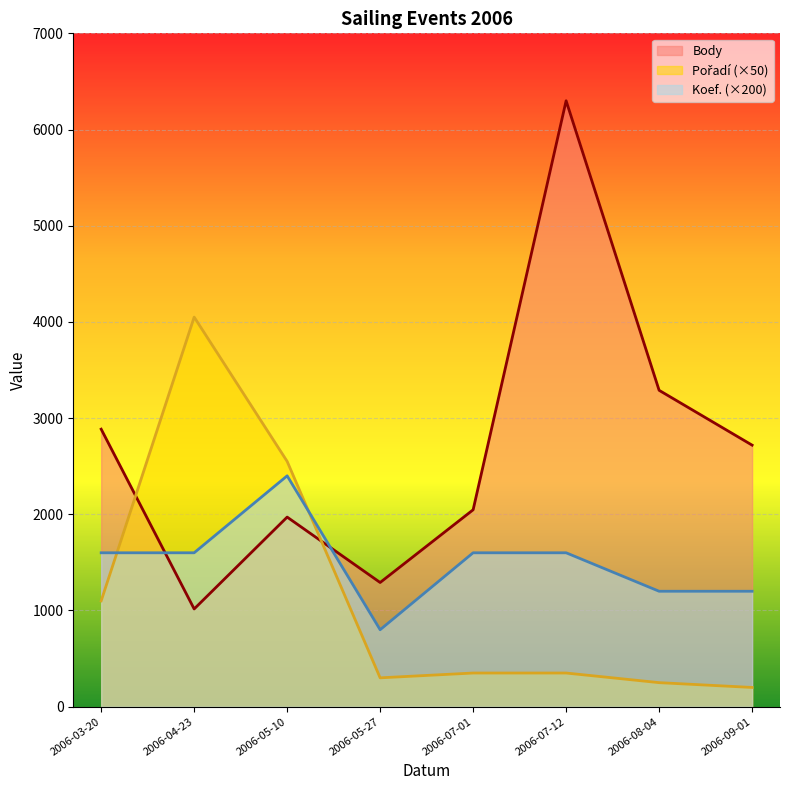

What is the spread (max minus min) of values at 2006-07-12?

5949